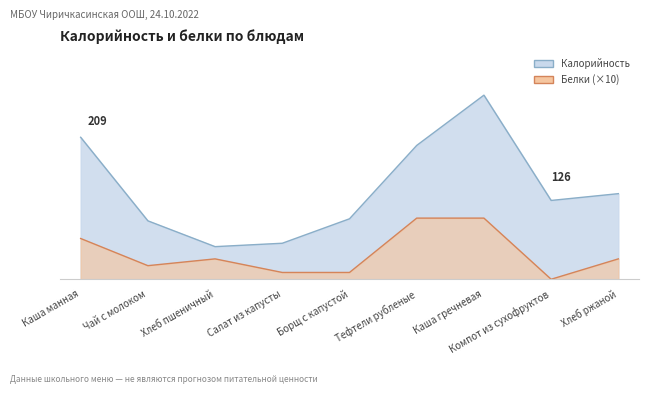

How many values in the Калорийность series are below 116?

4